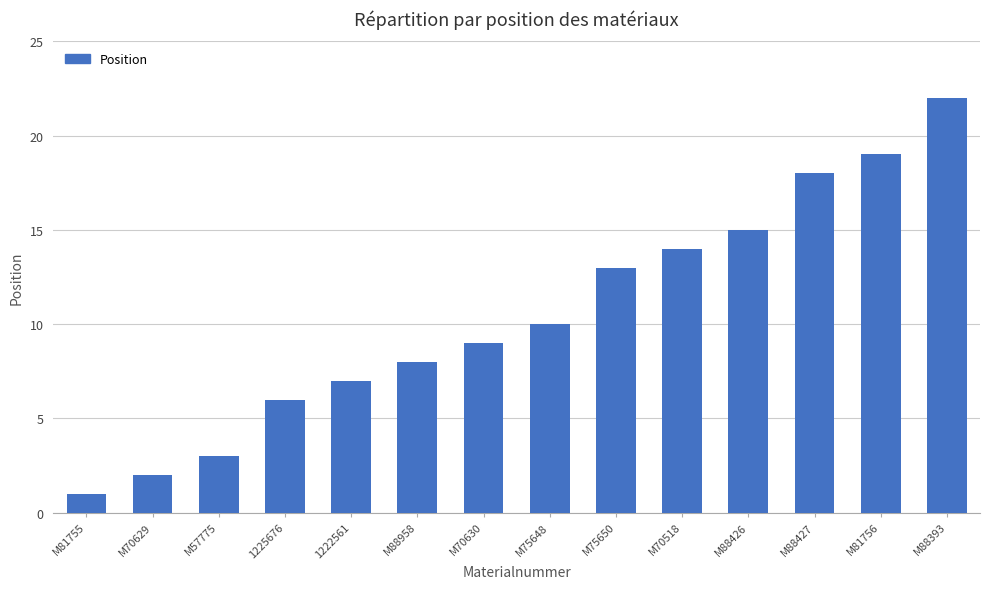

The chart shows a value of 31 at M88427. True or false?

False